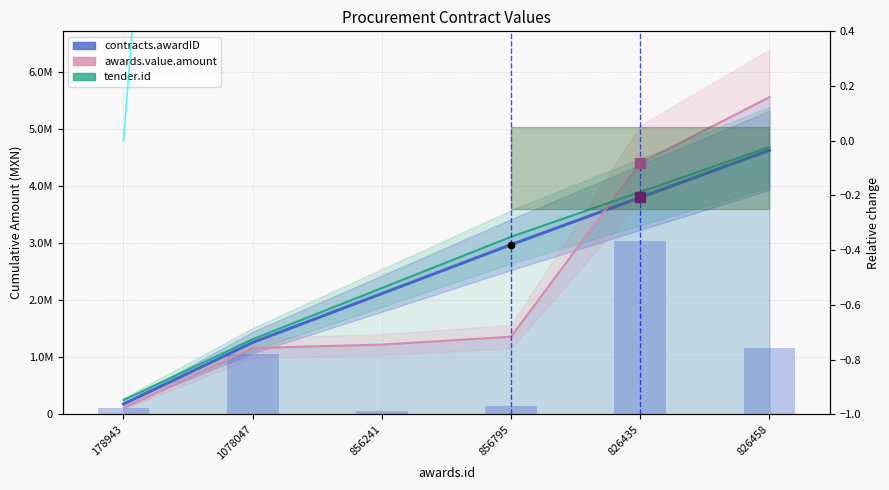

Reading left to right, what are all the values shown in this chart?

contracts.awardID: 178943=178943	1078047=1256990	856241=2113231	856795=2970026	826435=3796461	826458=4622919
awards.value.amount: 178943=109827	1078047=1160427	856241=1220336	856795=1358488	826435=4396490	826458=5553898
tender.id: 178943=248295	1078047=1313397	856241=2210447	856795=3107888	826435=3893459	826458=4679030